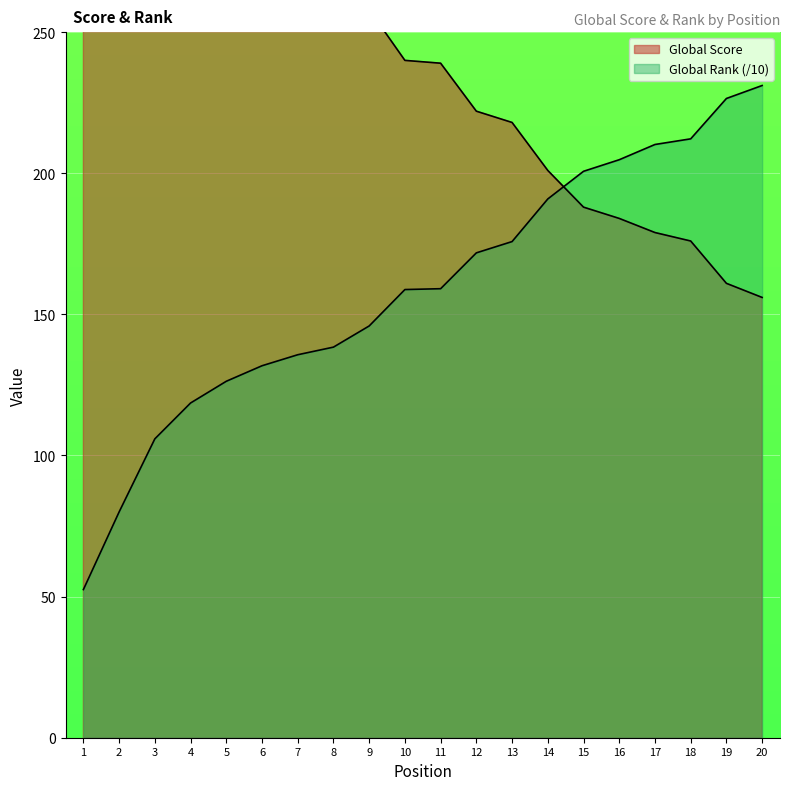

The Global Rank (normalized) series shows 135.7 at 7. True or false?

True